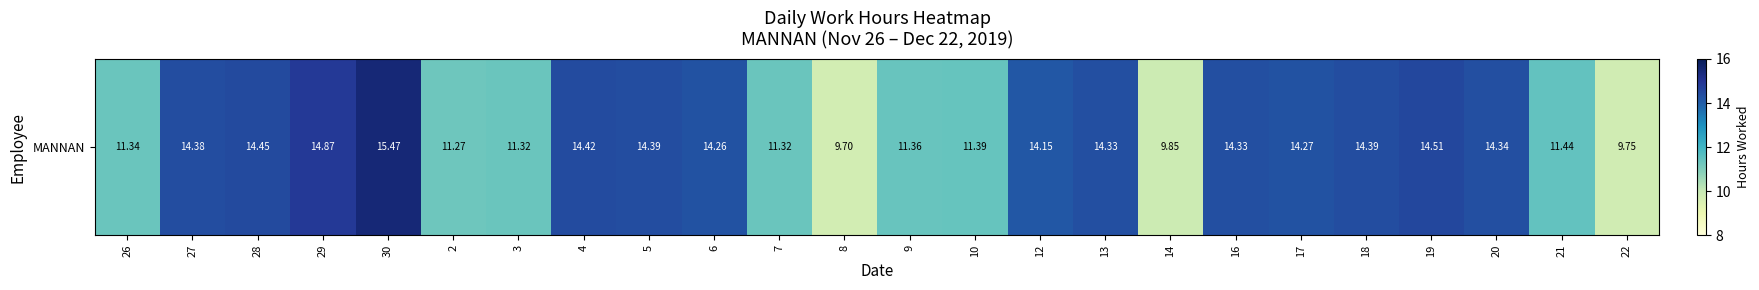

The value at 7 is 4.5. True or false?

False